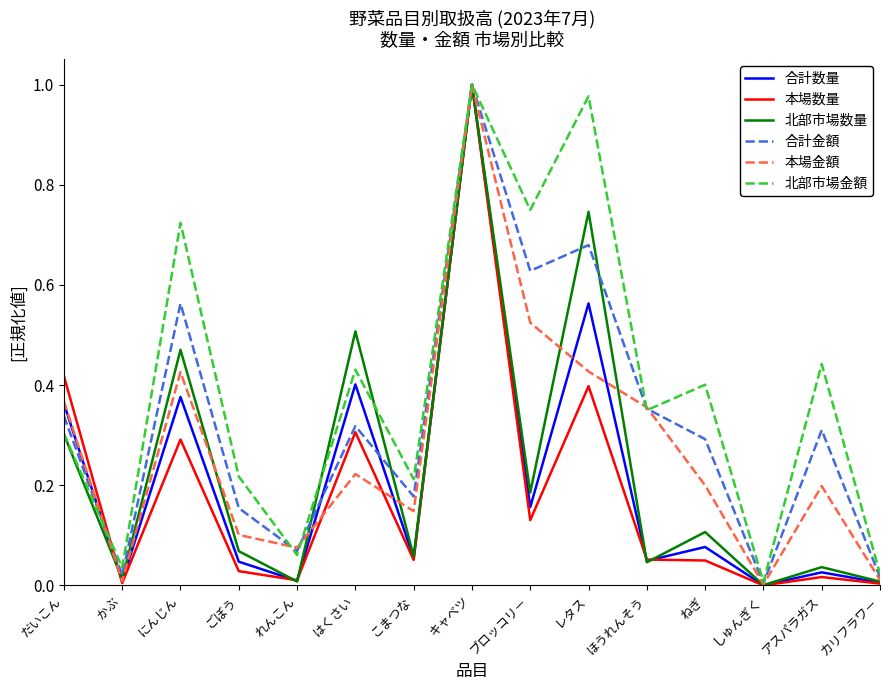

Which series has the largest total across all categories?

北部市場金額